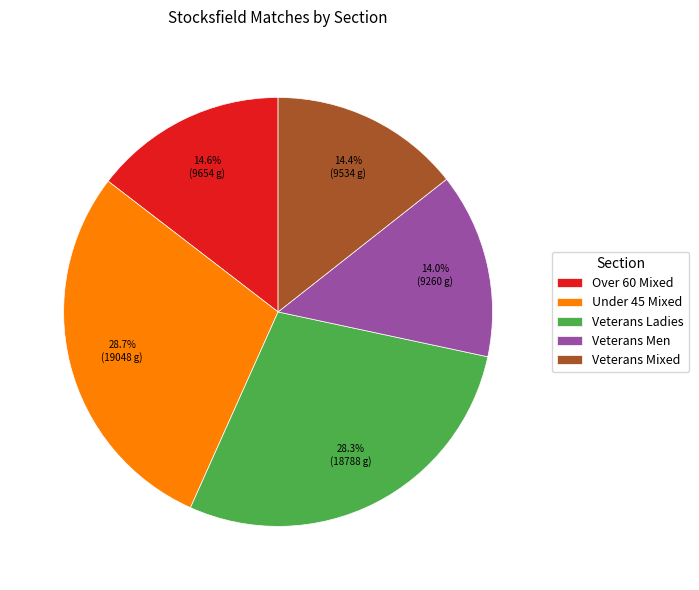

The Veterans Ladies slice represents 28% of the pie. True or false?

True